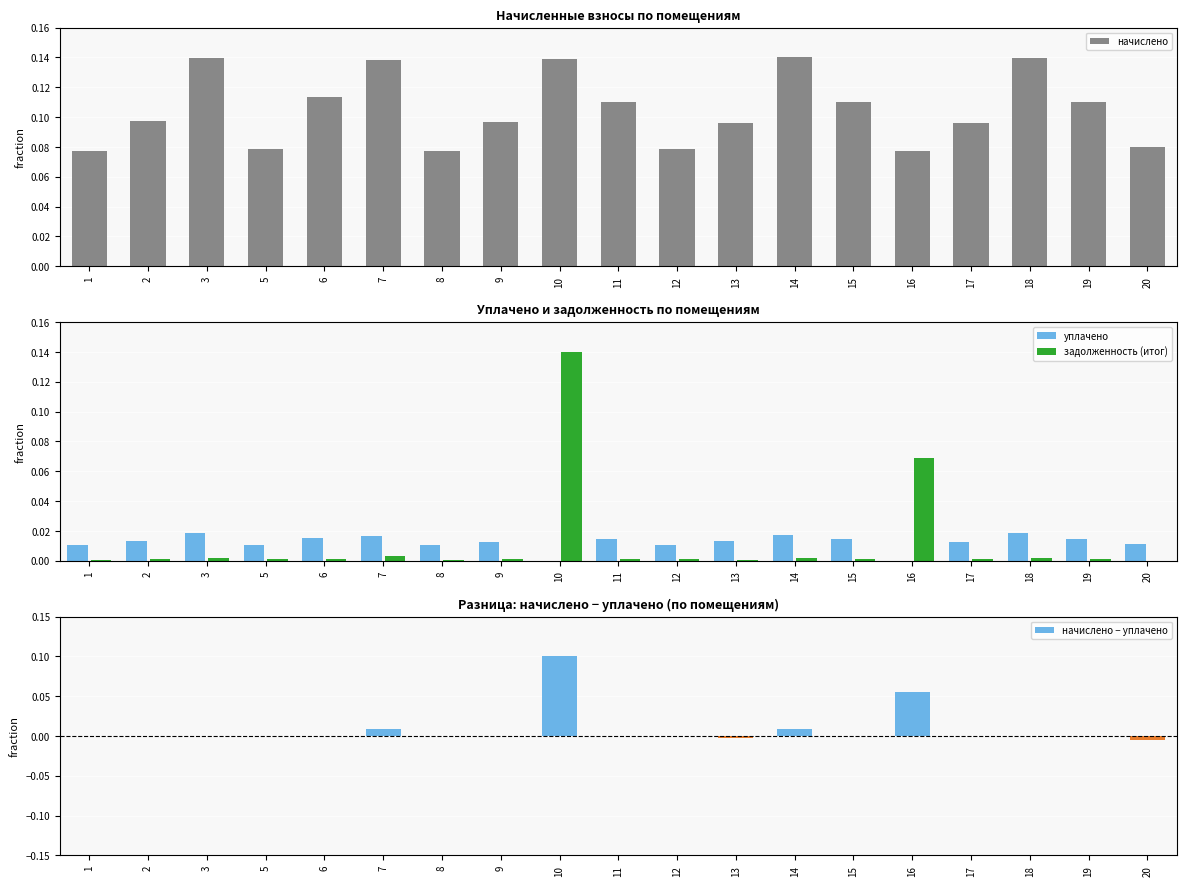

At which label does начислено reach its peak?

14